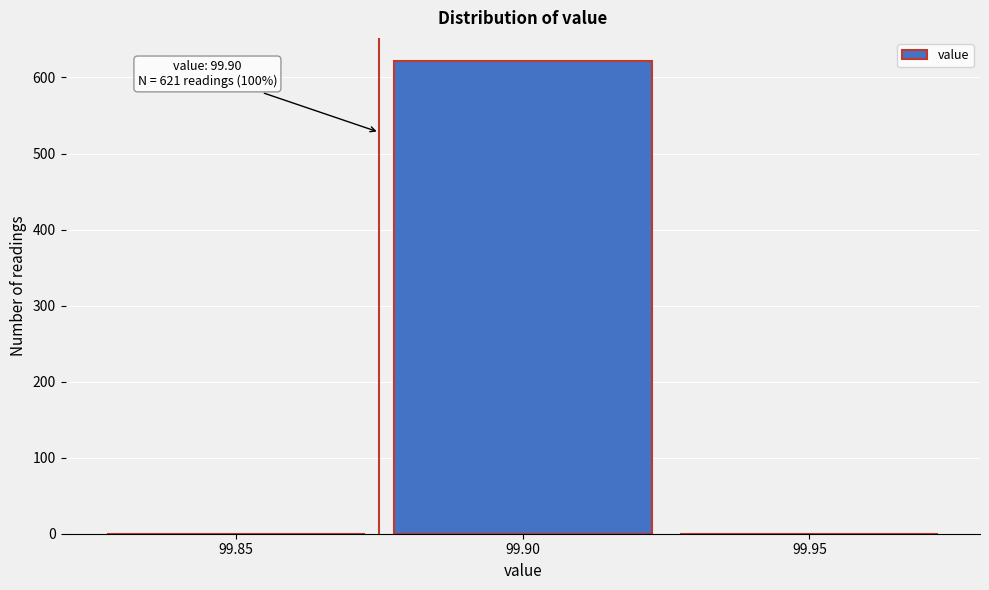

Reading left to right, list all the values displayed in this chart.

99.85=0	99.90=621	99.95=0